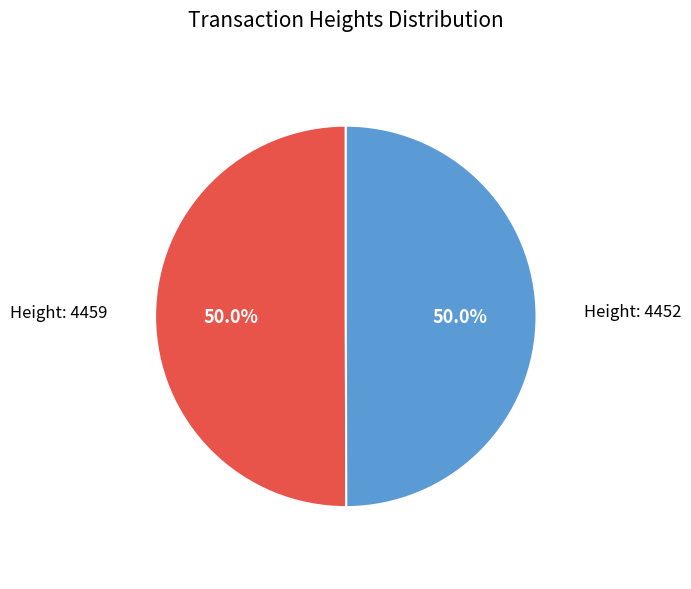

Which category has the biggest portion of the pie?

4459